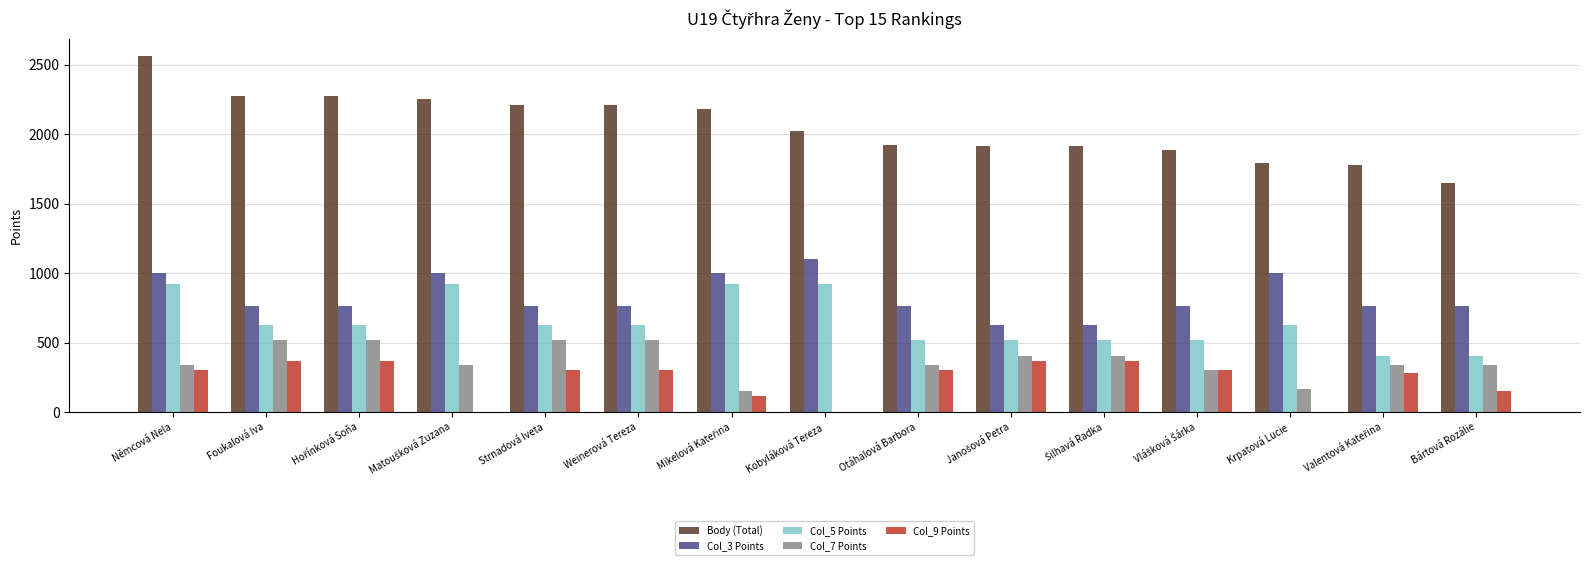

How many series are shown in this chart?

5